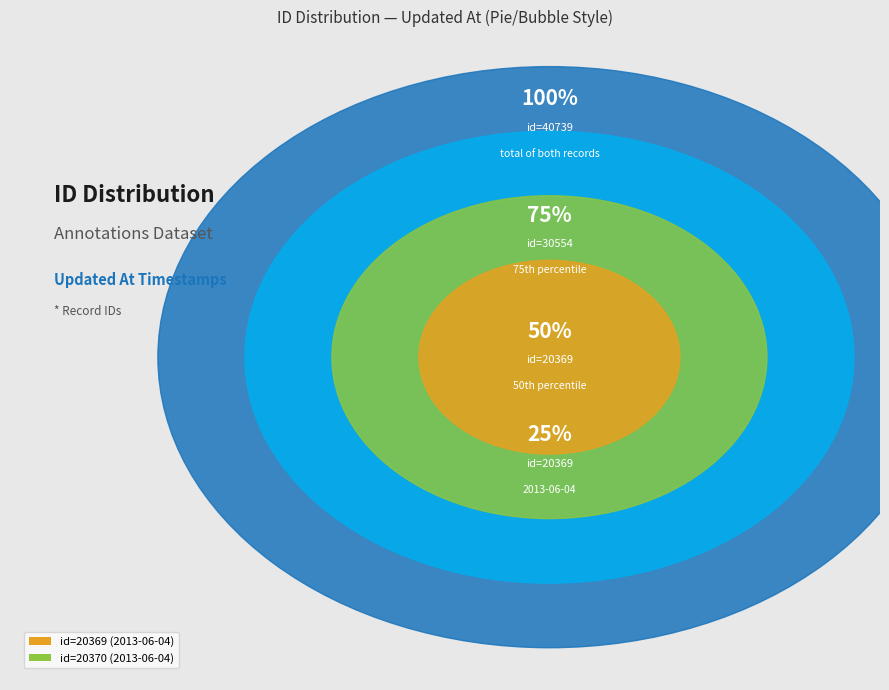

True or false: 2013-06-04 20:48:11 UTC accounts for 50% of the total.

True